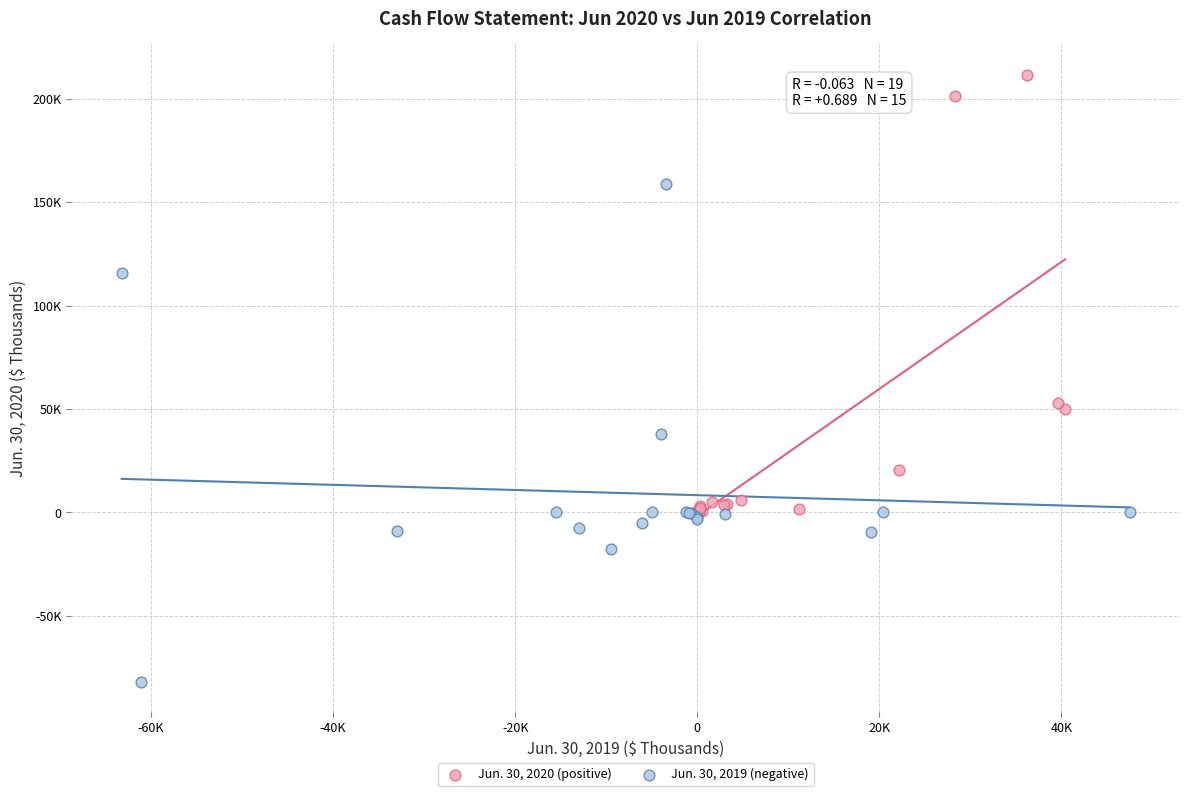

What are all the series names shown in the legend?

Jun. 30, 2020 (positive), Jun. 30, 2019 (negative)